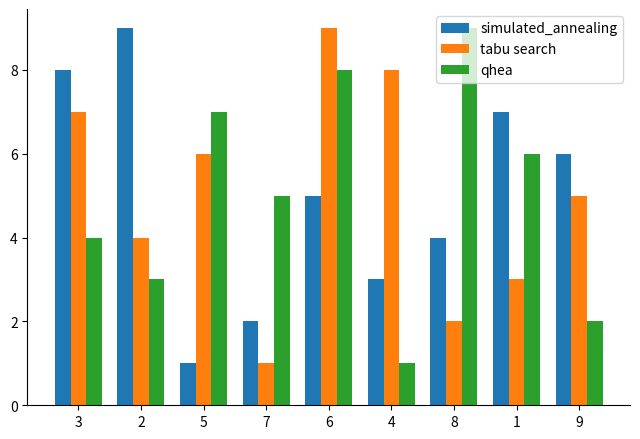

Between 5 and 4, which series saw the biggest shift?

qhea